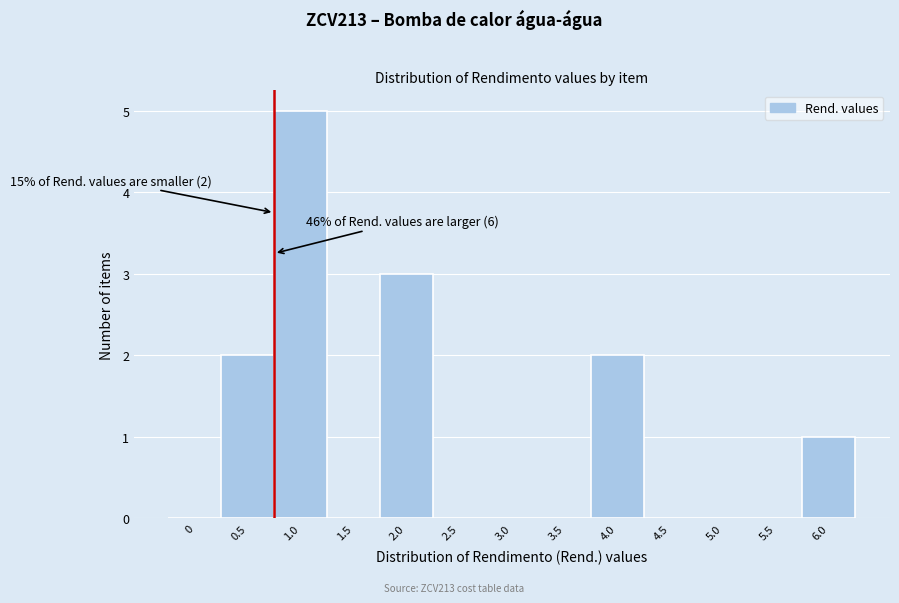

Reading left to right, what are all the values shown in this chart?

0=0	0.5=2	1.0=5	1.5=0	2.0=3	2.5=0	3.0=0	3.5=0	4.0=2	4.5=0	5.0=0	5.5=0	6.0=1